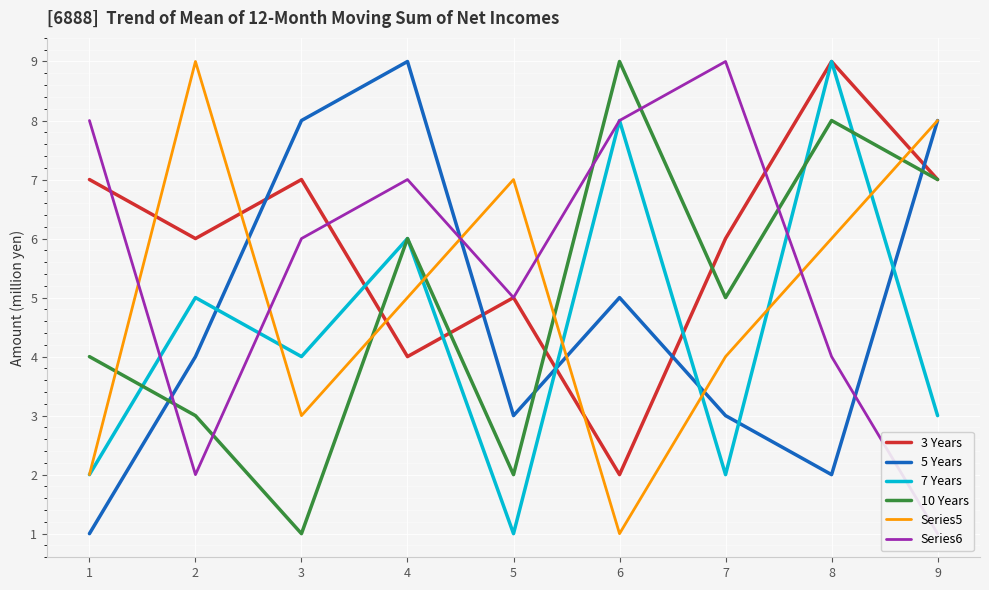

Where do 5 Years and 7 Years first cross each other?

2 and 3